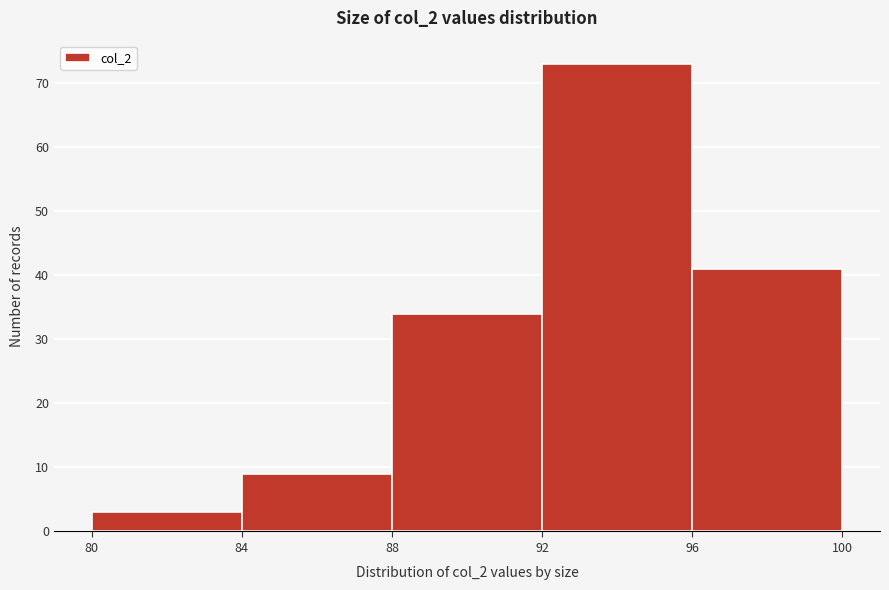

How tall is the bar that spans 92 to 96 on the x-axis? The values are not printed on the chart, so give them approximately, as read against the axis.

73